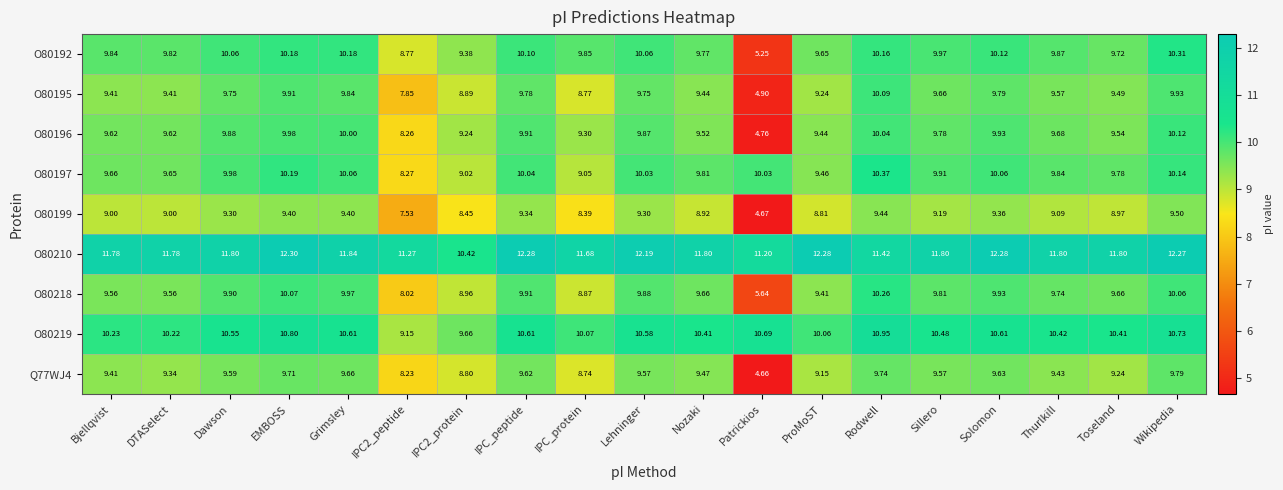

What is the spread (max minus min) of values at IPC2_peptide?

3.7